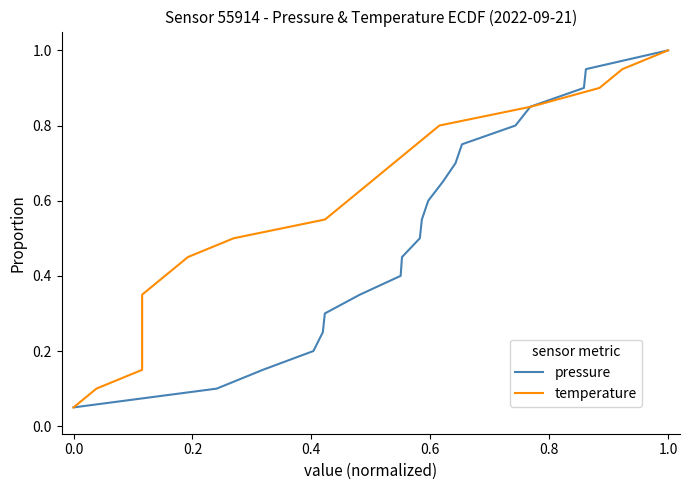

The pressure series shows 1.0 at 1.0. True or false?

True